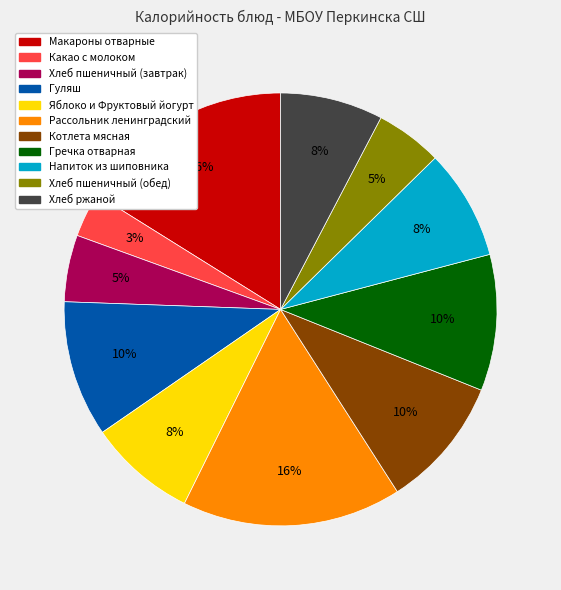

To the nearest percent, what is the average slice percentage?

9%